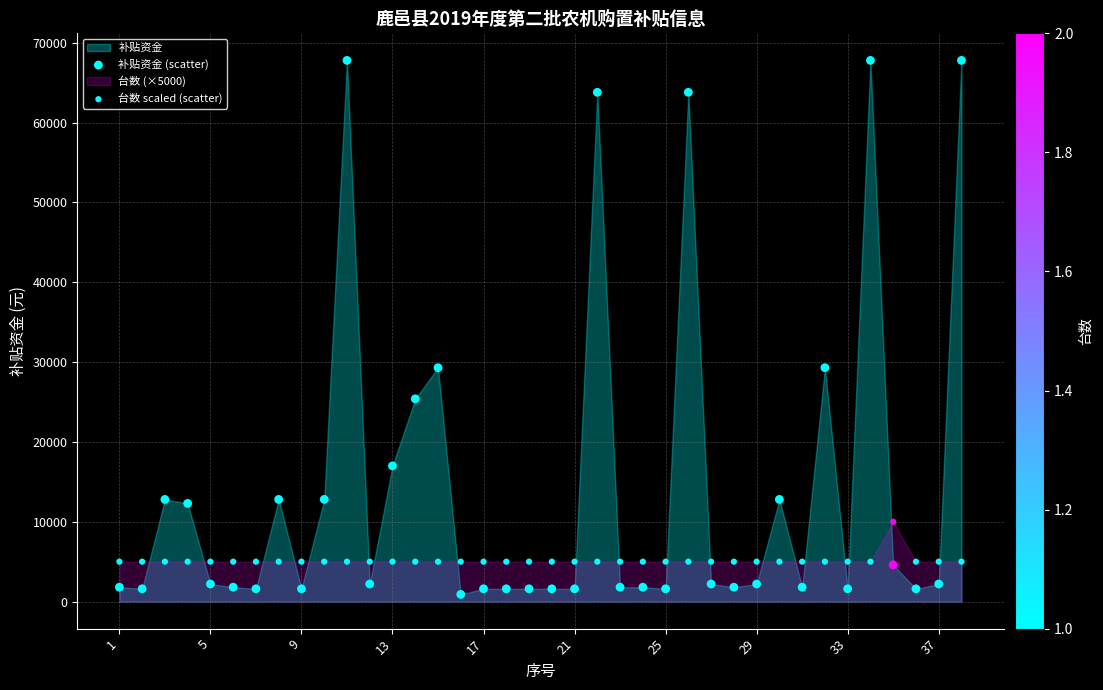

Count the number of points in this scatter plot.

76